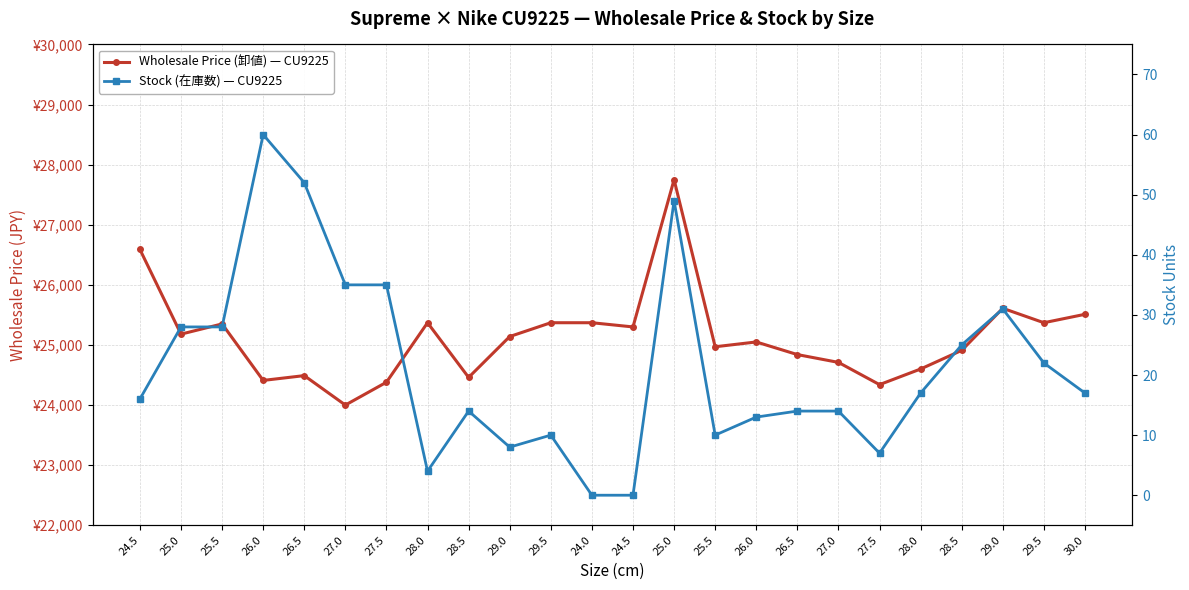

What are all the series names shown in the legend?

Wholesale Price (卸値) — CU9225, Stock (在庫数) — CU9225